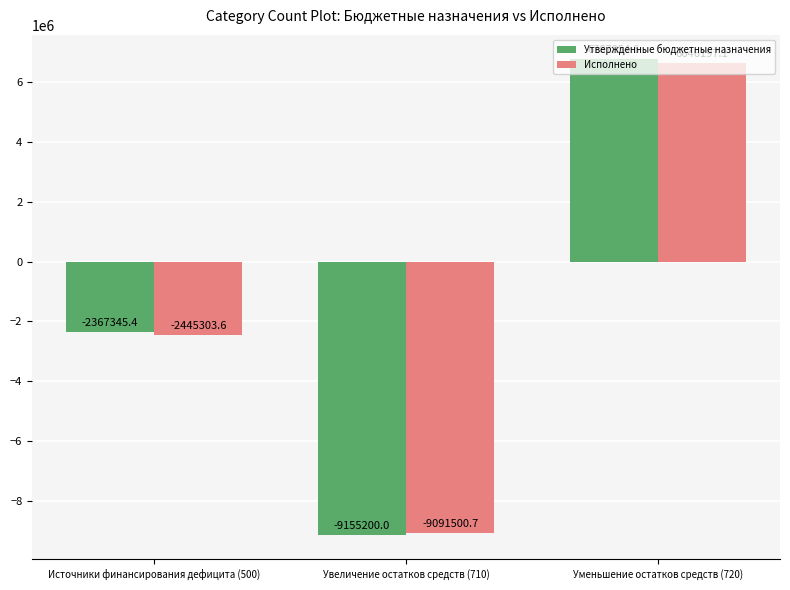

What is the label of the 3rd bar from the right?

Источники финансирования дефицита (500)